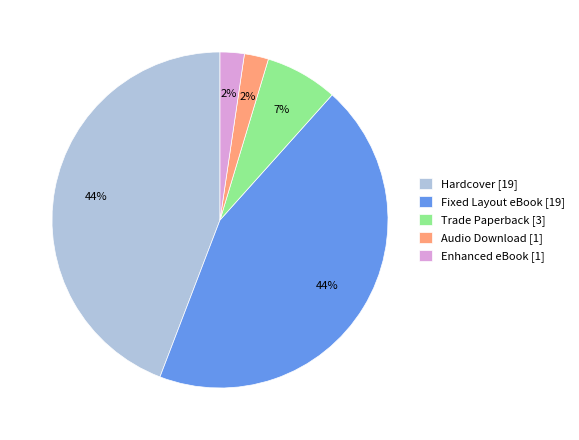

Which has a higher value, Fixed Layout eBook [19] or Enhanced eBook [1]?

Fixed Layout eBook [19]